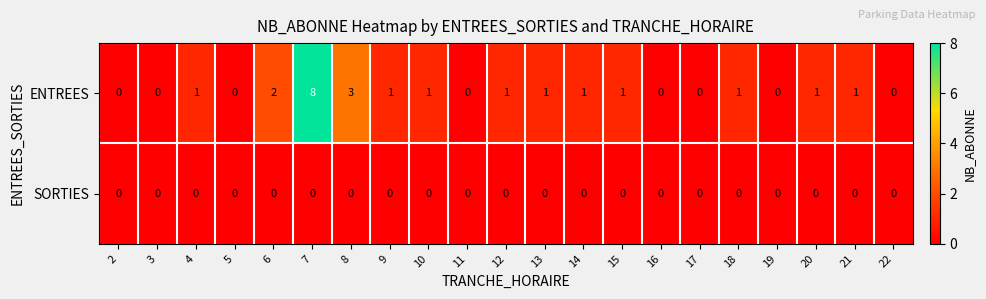

Count the number of data series in this chart.

2